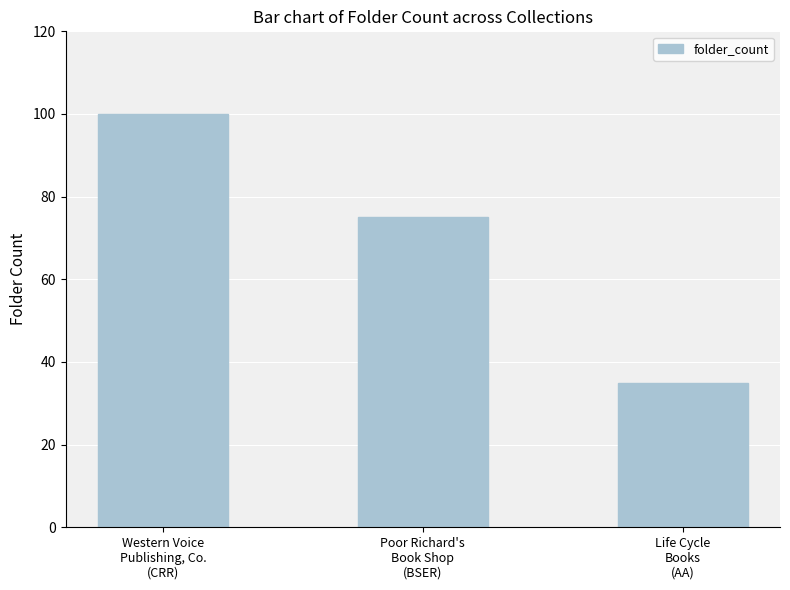

The chart shows a value of 75 at Poor Richard's
Book Shop
(BSER). True or false?

True